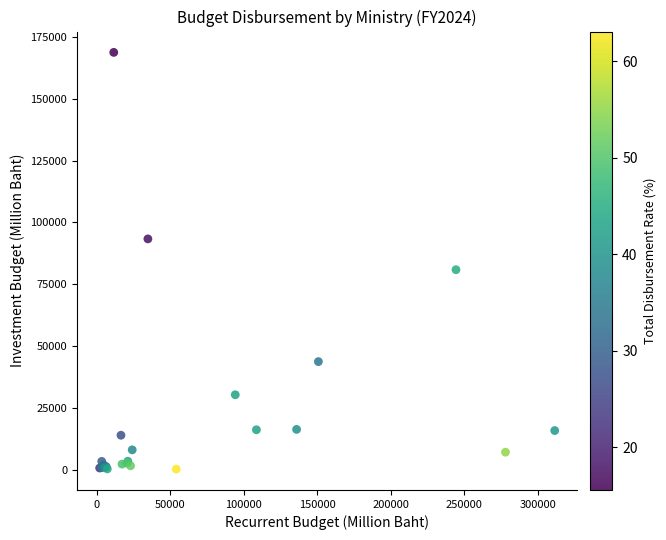

What Y value in the scatter plot is closest to 84497?

80878.4